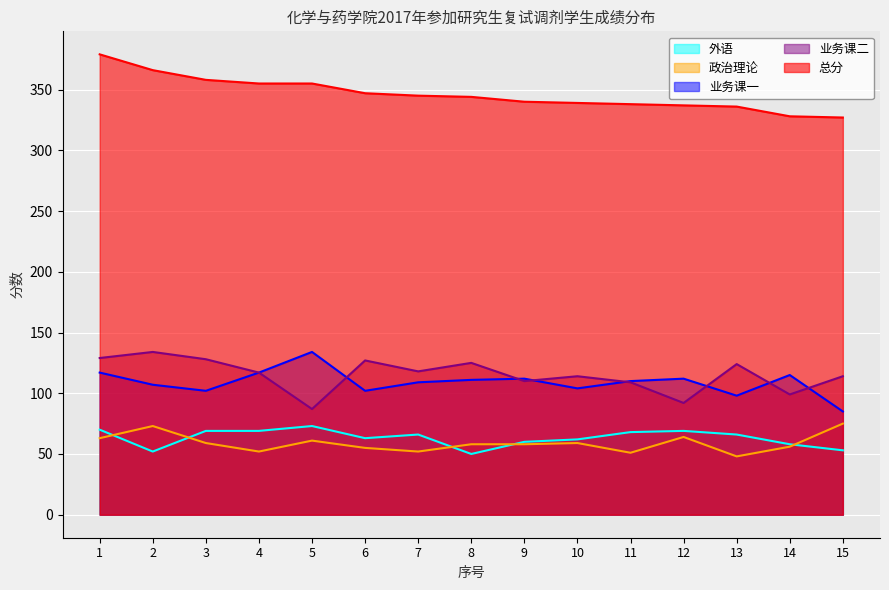

Count the number of categories in the chart.

15